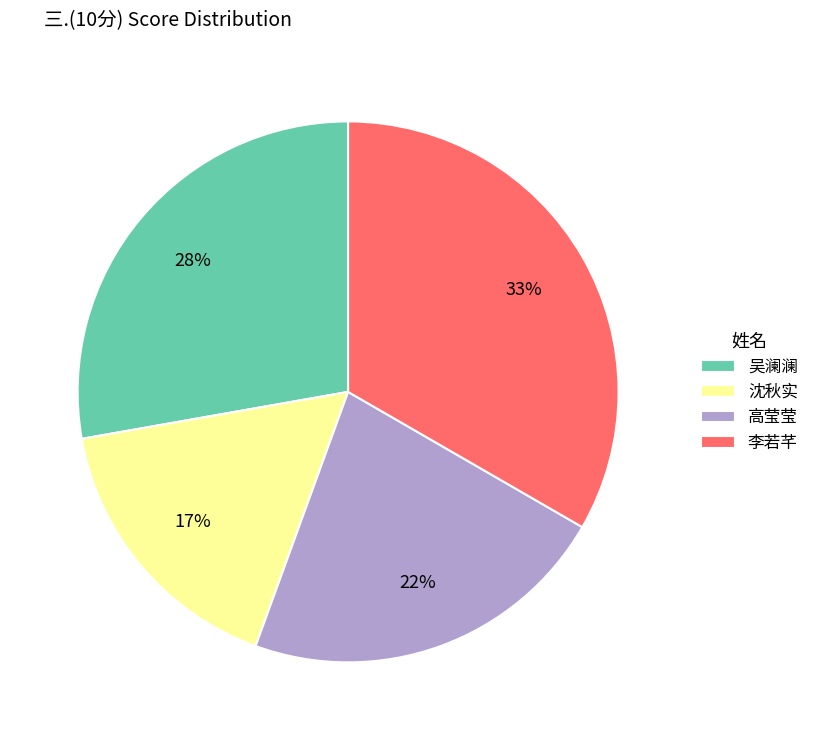

The 李若芊 slice represents 43% of the pie. True or false?

False